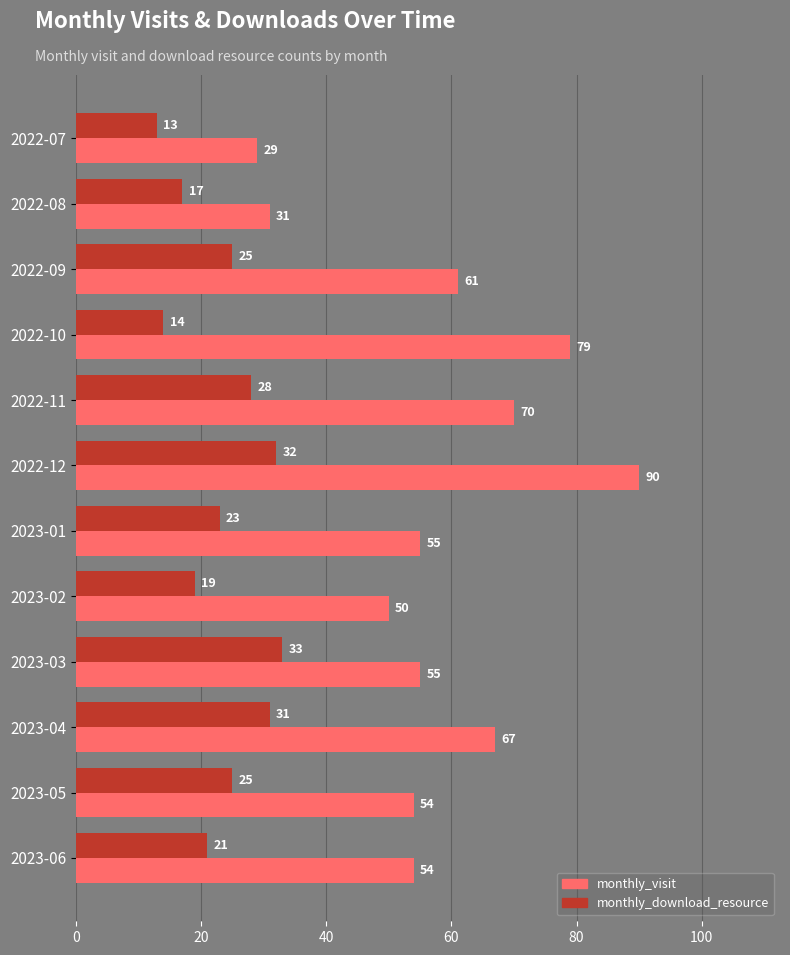

What is the spread (max minus min) of values at 2023-03?

22